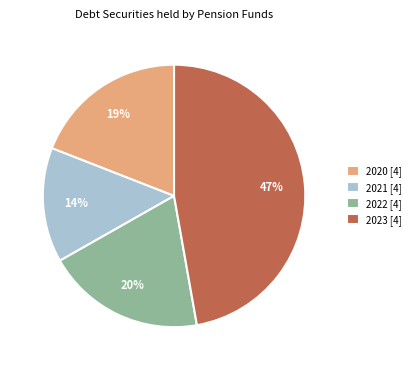

True or false: 2023 [4] accounts for 34% of the total.

False